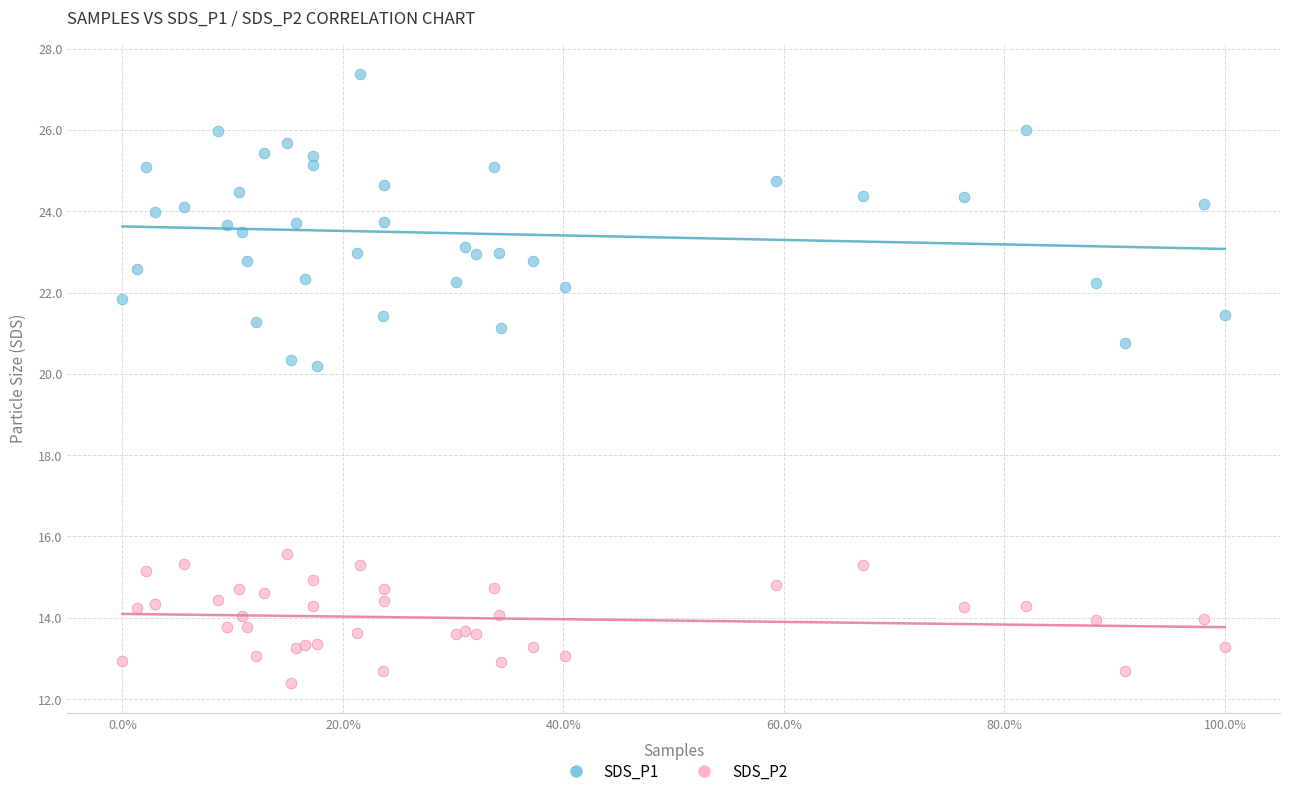

Which series reaches the minimum Y coordinate?

SDS_P2